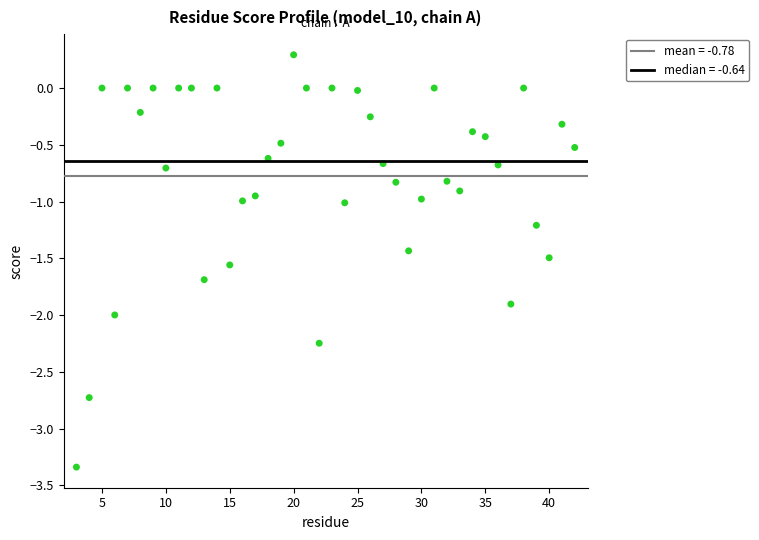

What is the range of Y values (max minus min)?

3.6